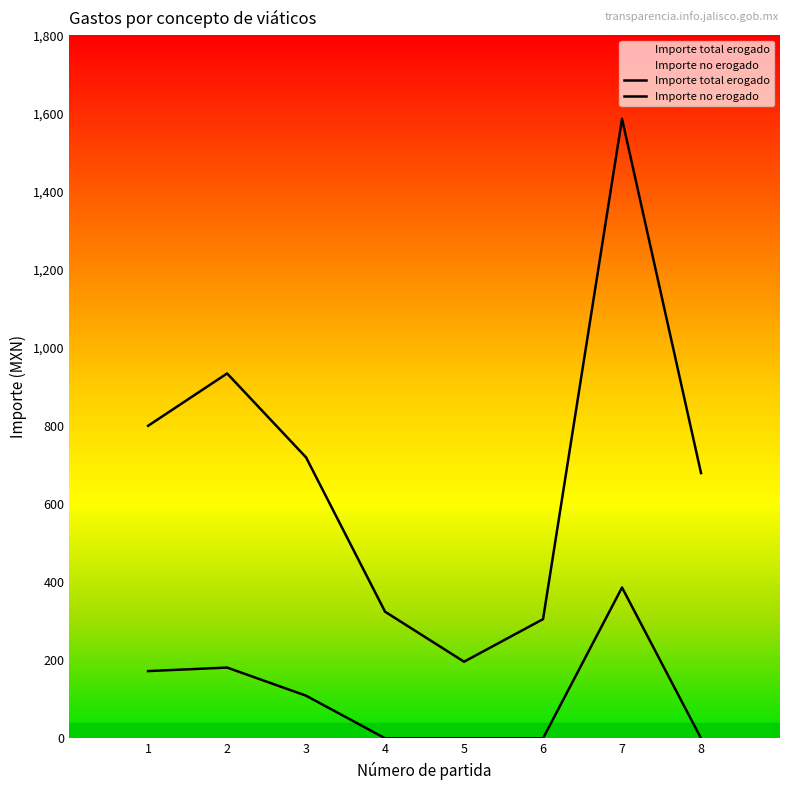

The Importe total erogado series shows 196 at 5. True or false?

True